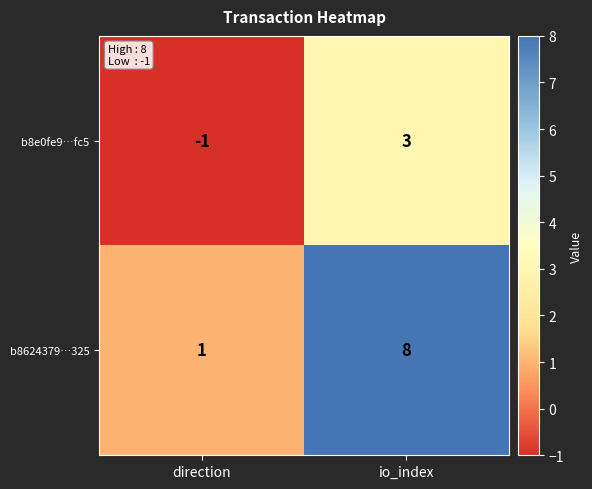

At how many categories does at least one series exceed 6?

1